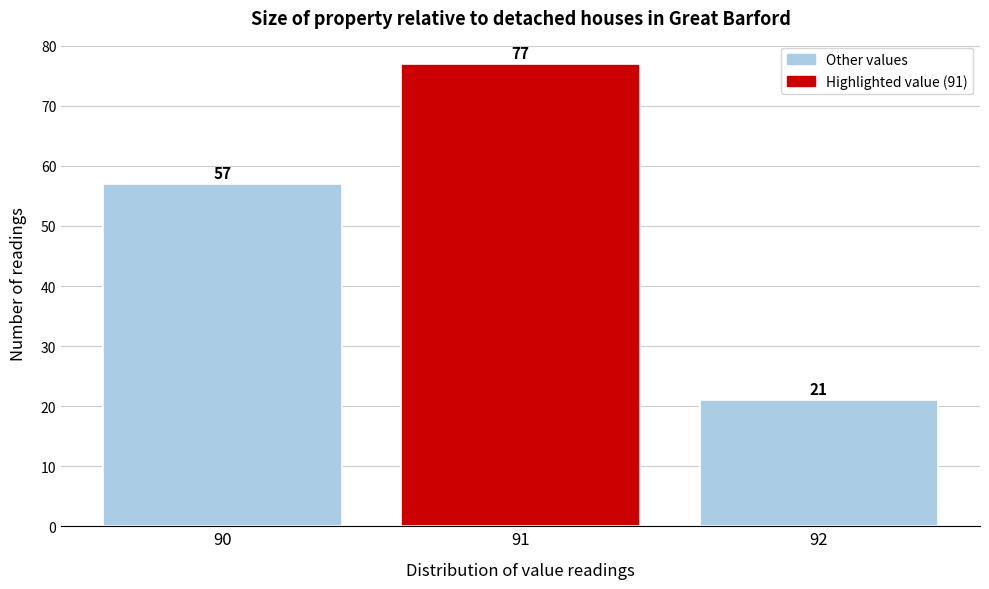

Reading left to right, transcribe this chart: for each bar, give the range it covers on the x-axis and its height.

89.5 to 90.5: 57
90.5 to 91.5: 77
91.5 to 92.5: 21